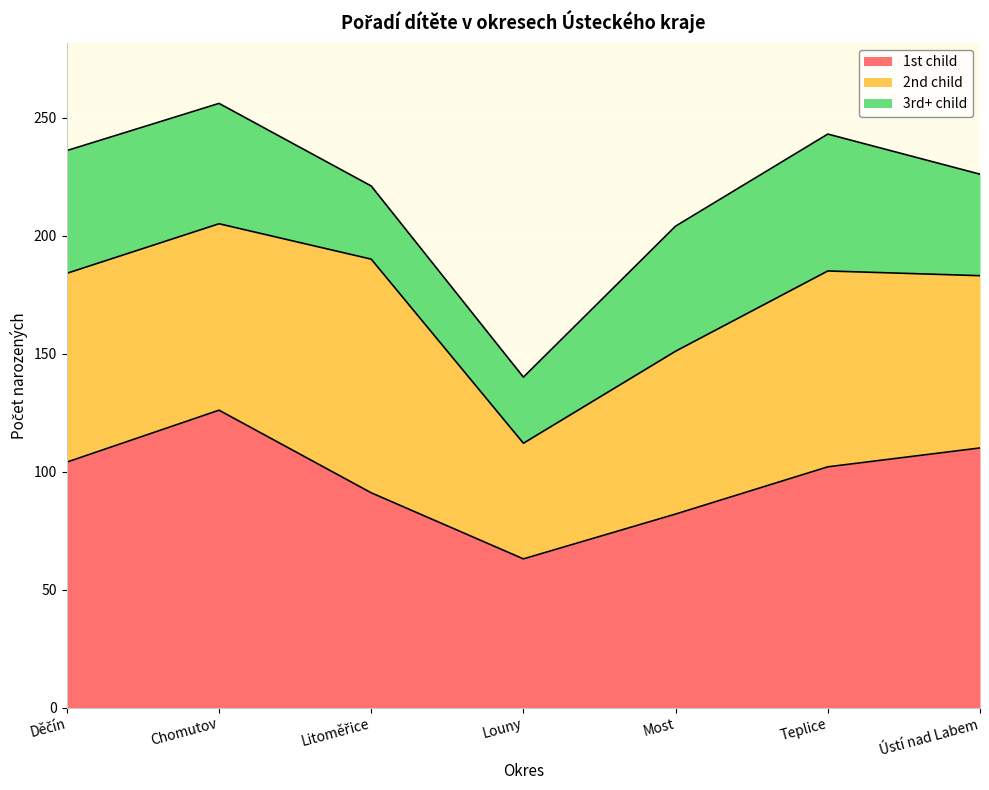

What is the label of the 1st point from the right?

Ústí nad Labem